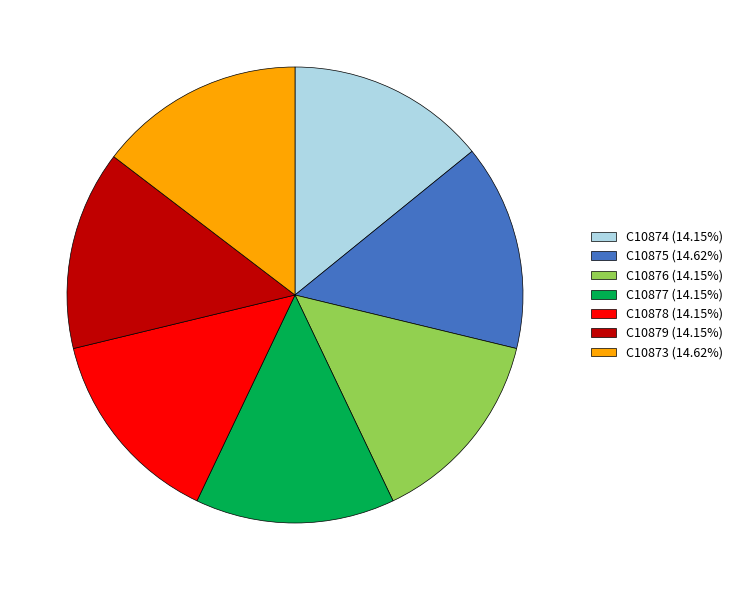

How many slices are in this pie chart?

7